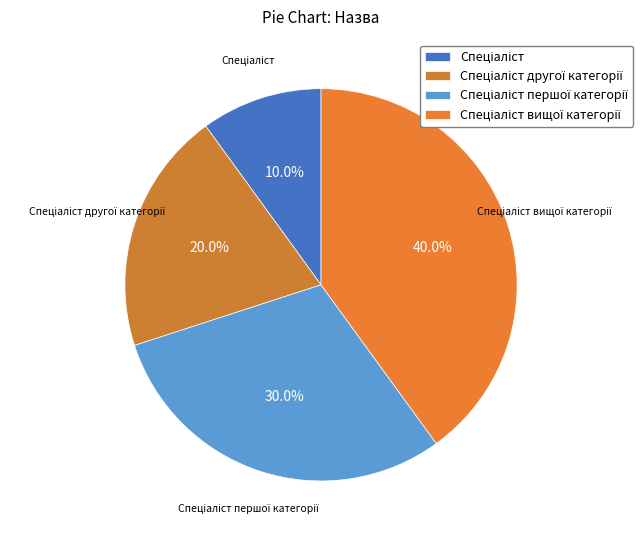

The Спеціаліст першої категорії slice represents 19% of the pie. True or false?

False